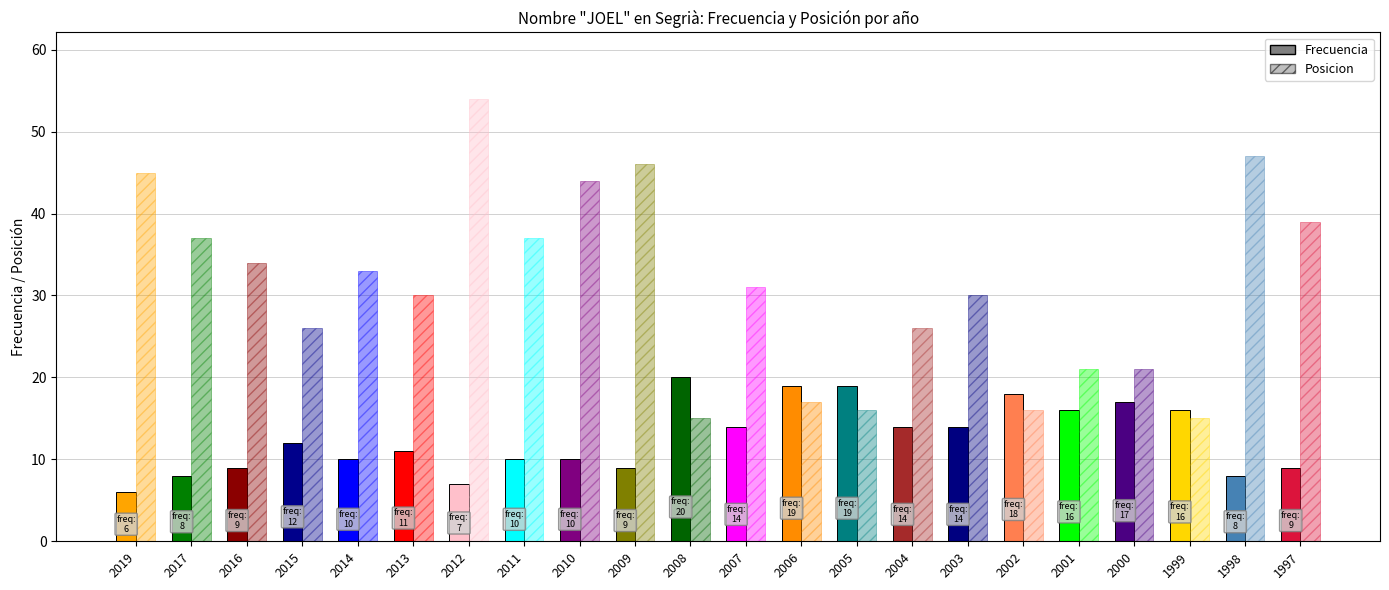

What is the difference between the second highest and minimum values in the Frecuencia series?

13